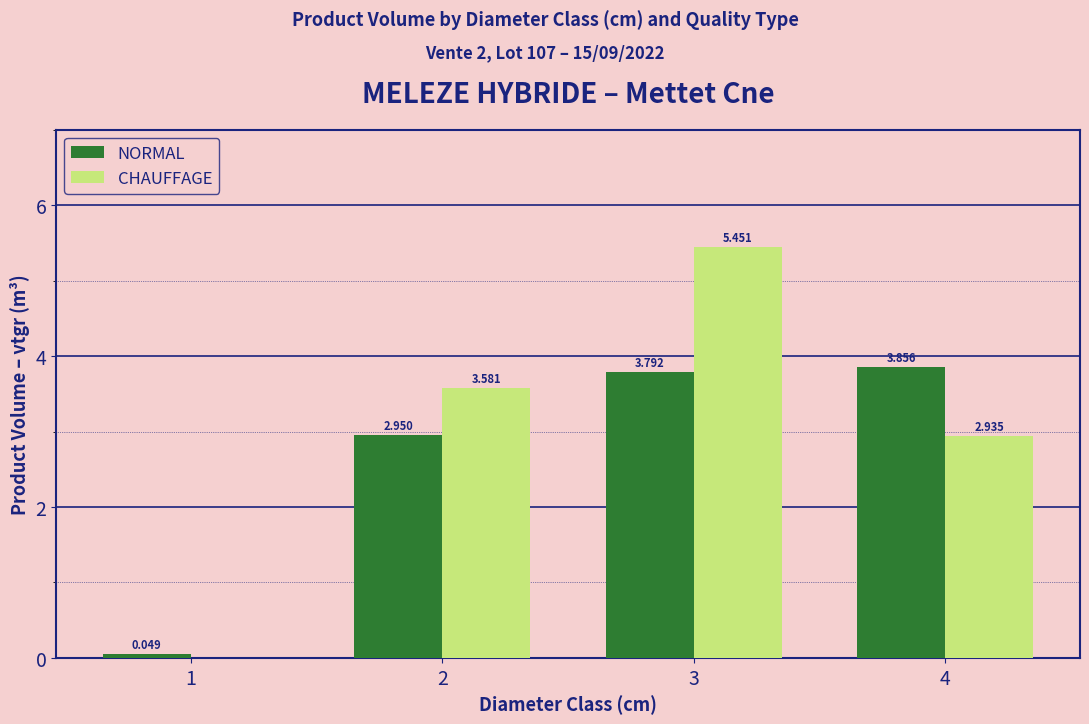

At which category is the sum across all series the highest?

3